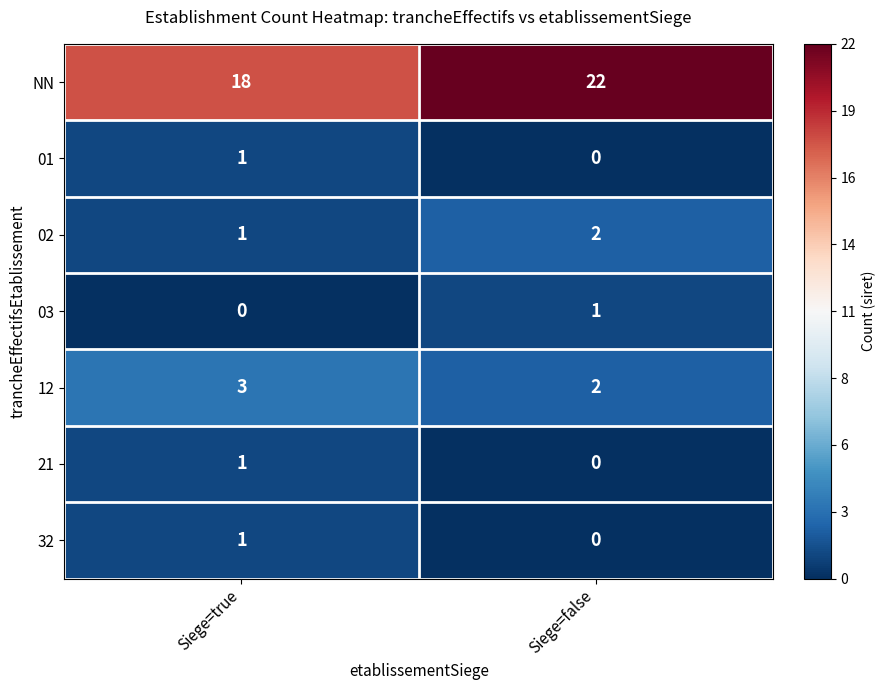

At which label is 02 closest to 1?

Siege=true